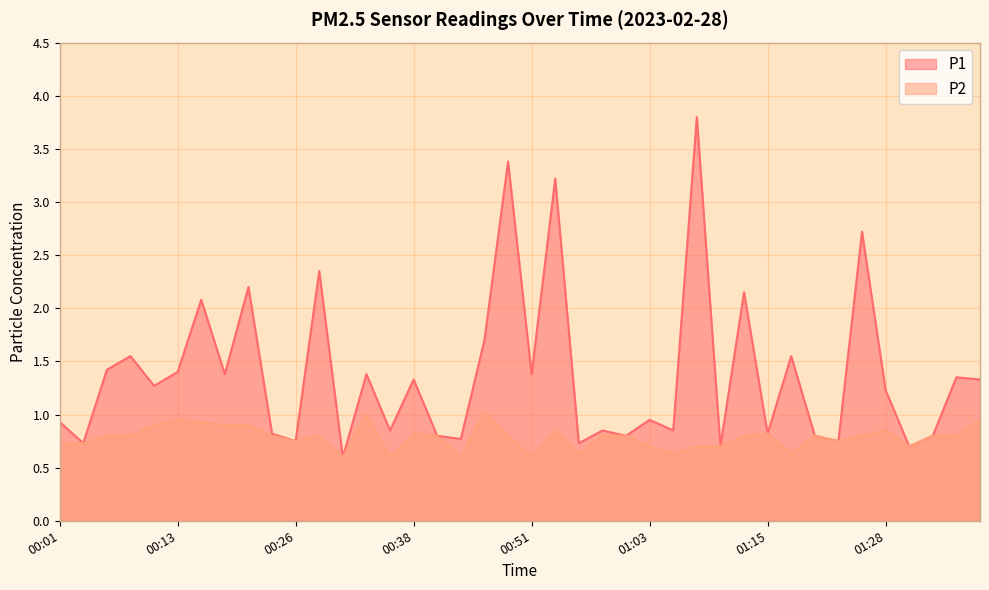

What is the highest value of the P1 series?

3.8